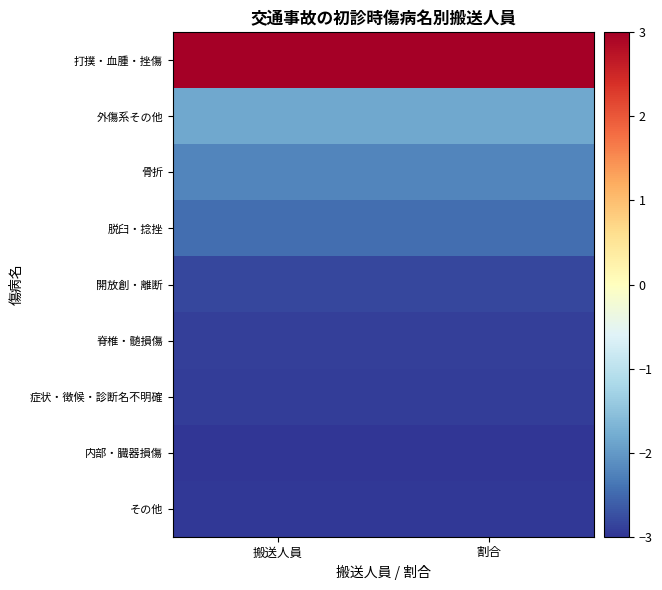

Which label corresponds to the smallest value in the chart?

搬送人員